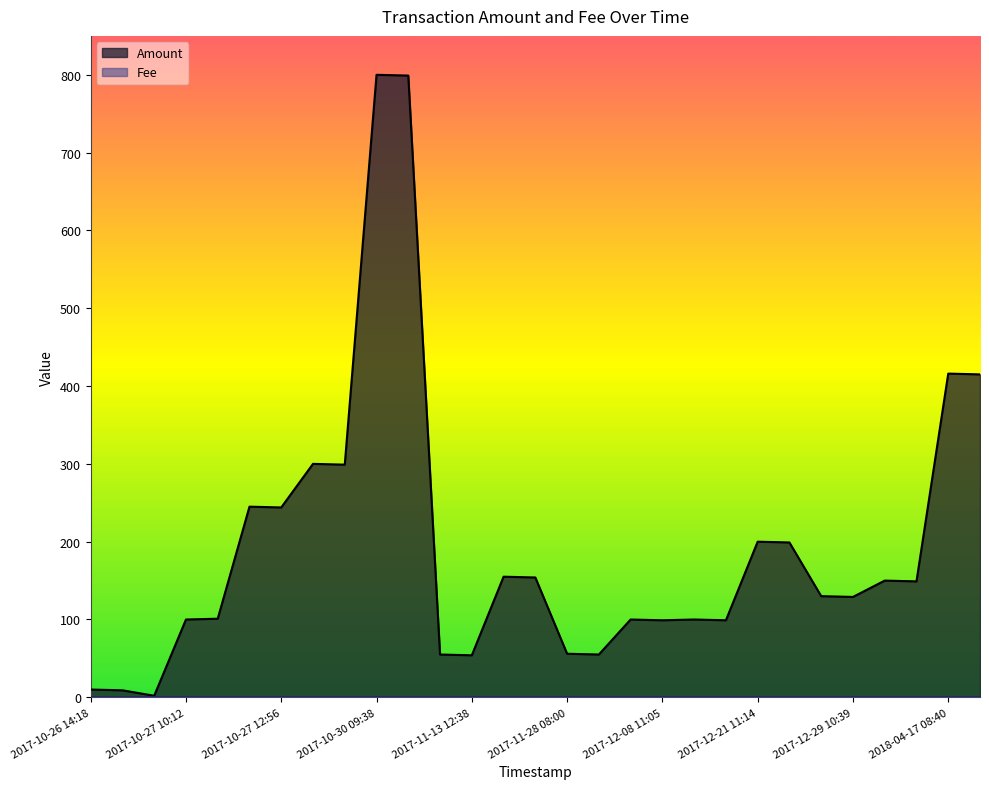

At which label is the value closest to 401?

2018-04-17 09:23